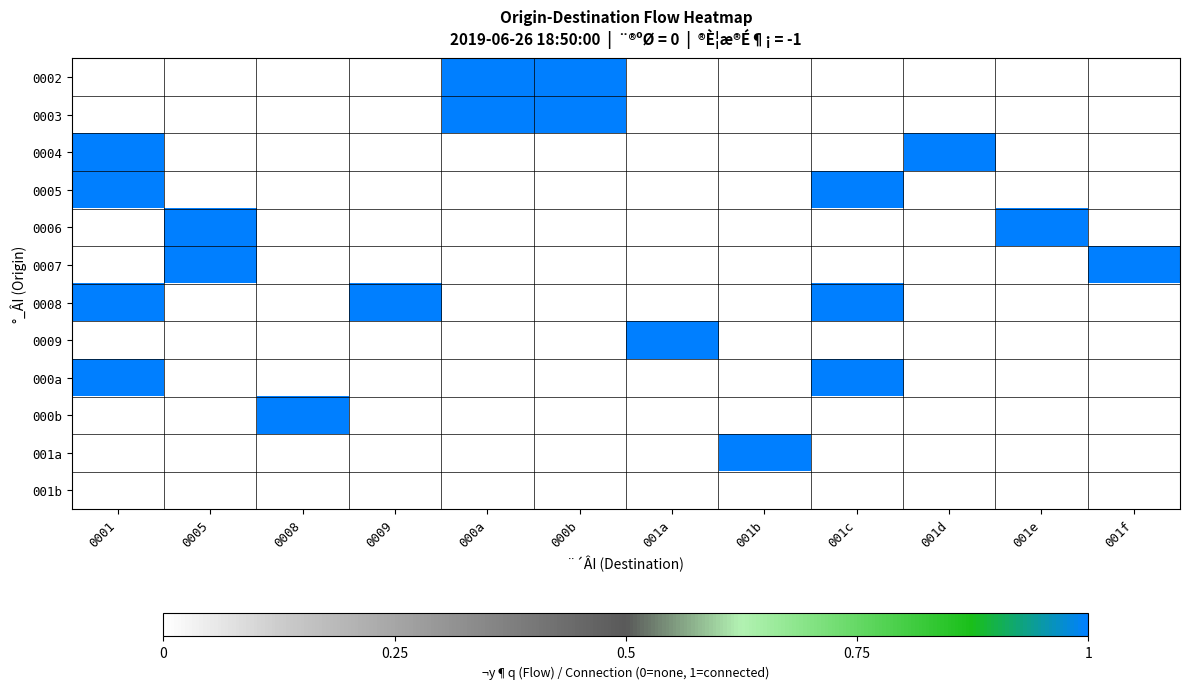

Rank the series by their maximum value, from lowest to highest.

001b, 0002, 0003, 0004, 0005, 0006, 0007, 0008, 0009, 000a, 000b, 001a